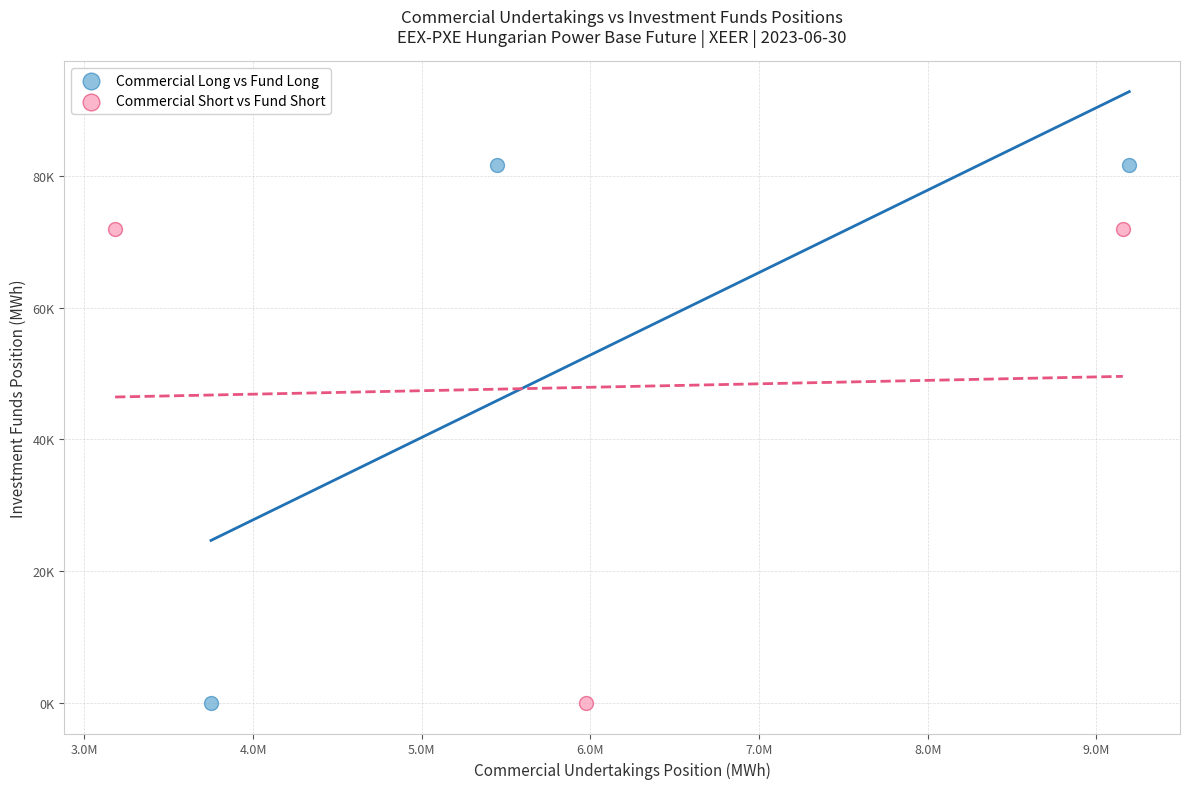

What are all the series names shown in the legend?

Commercial Long vs Fund Long, Commercial Short vs Fund Short